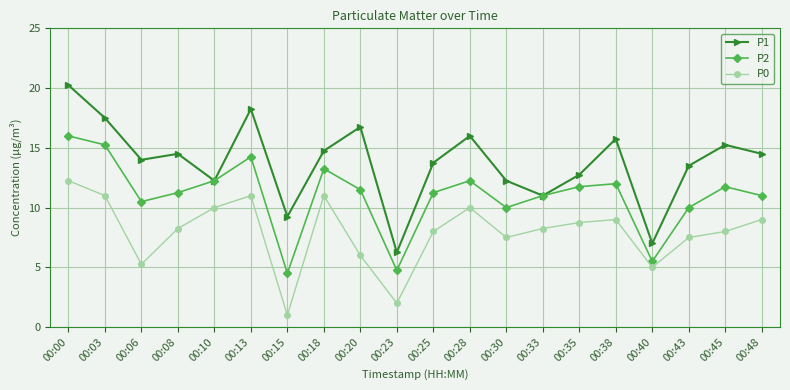

In P2, how many points are lower than both neighbors (excluding endpoints)?

5